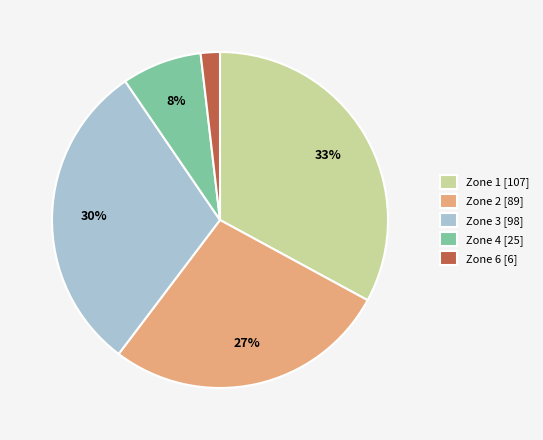

Does Zone 2 account for over 50% of the chart?

No